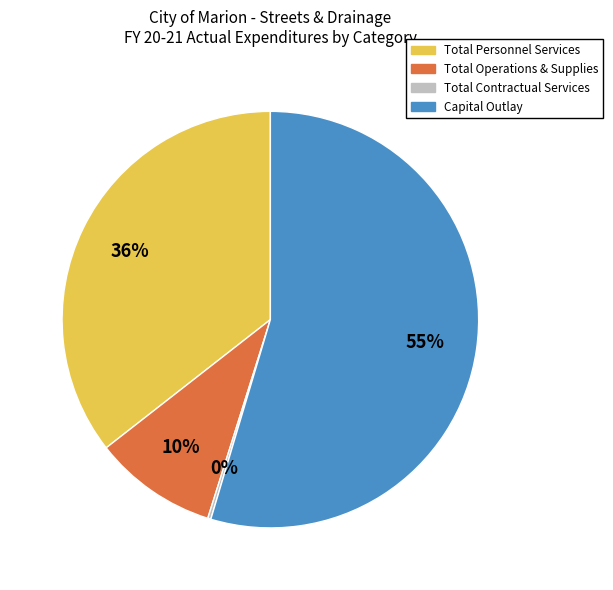

True or false: Total Personnel Services accounts for 49% of the total.

False